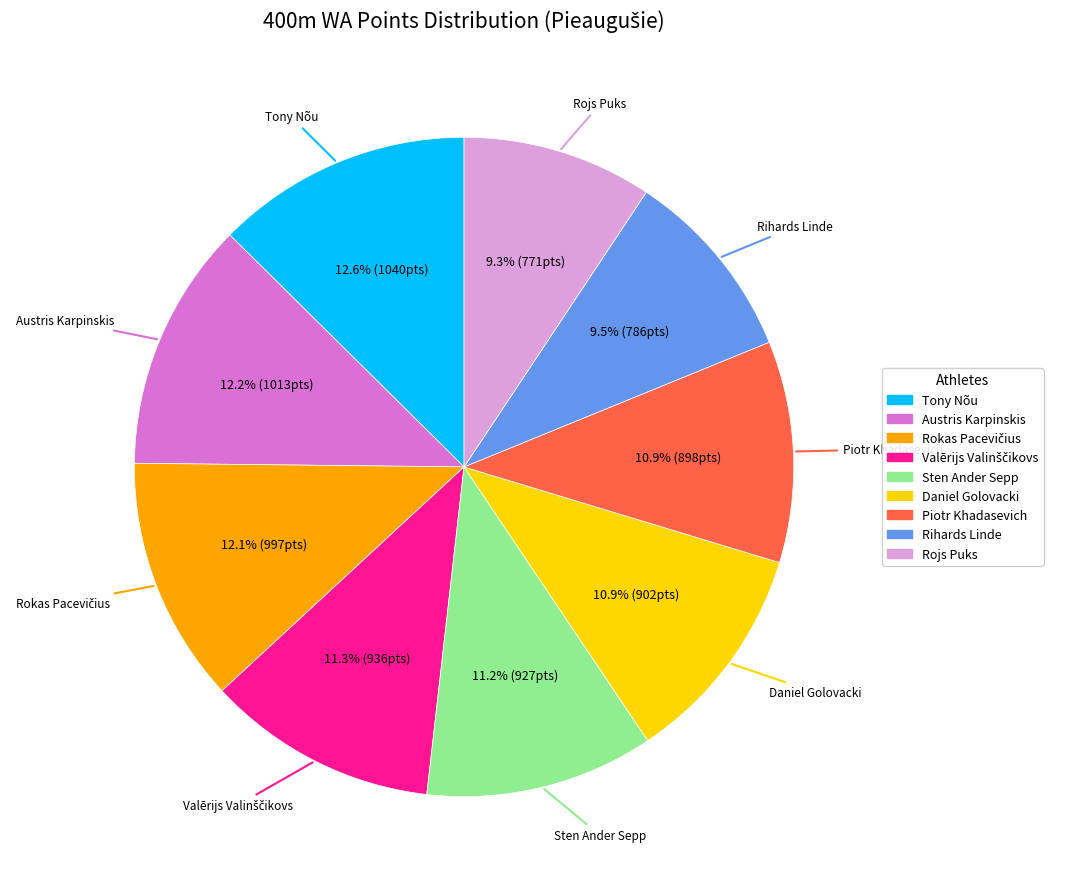

Does any single category account for the majority?

No